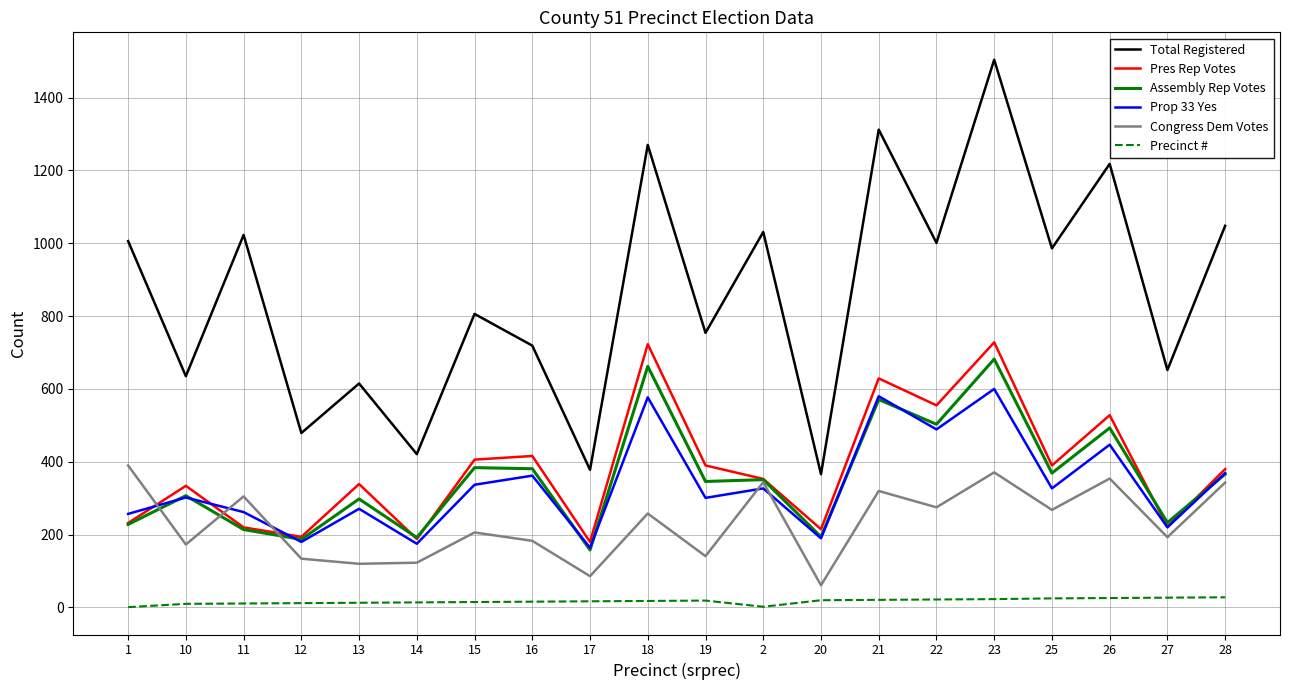

What is the maximum value for Pres Rep Votes?

728